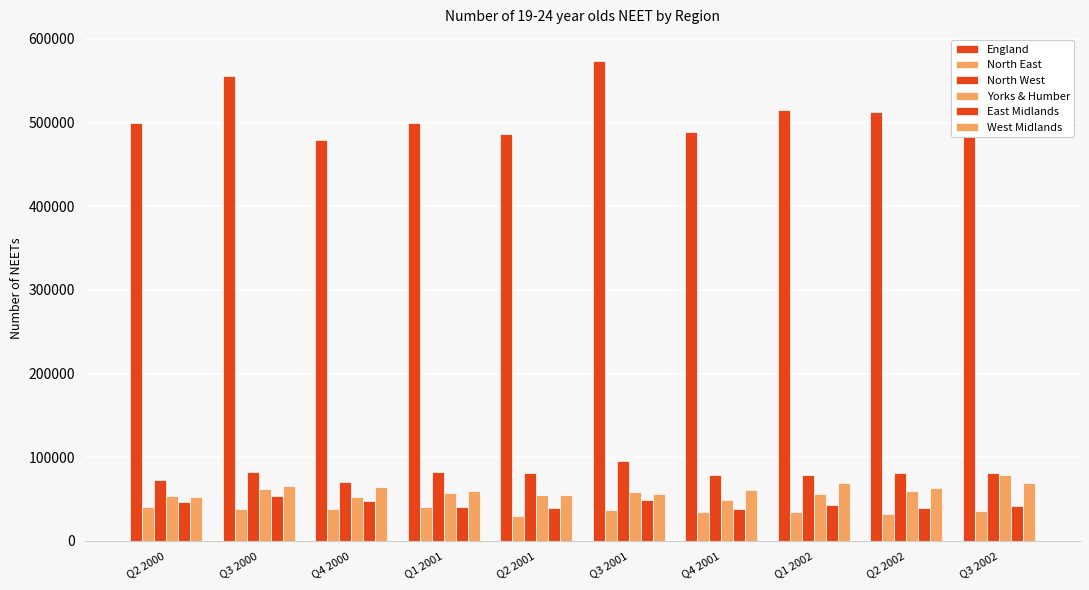

What is the difference between the North West values at Q4 2000 and Q1 2001?

12000